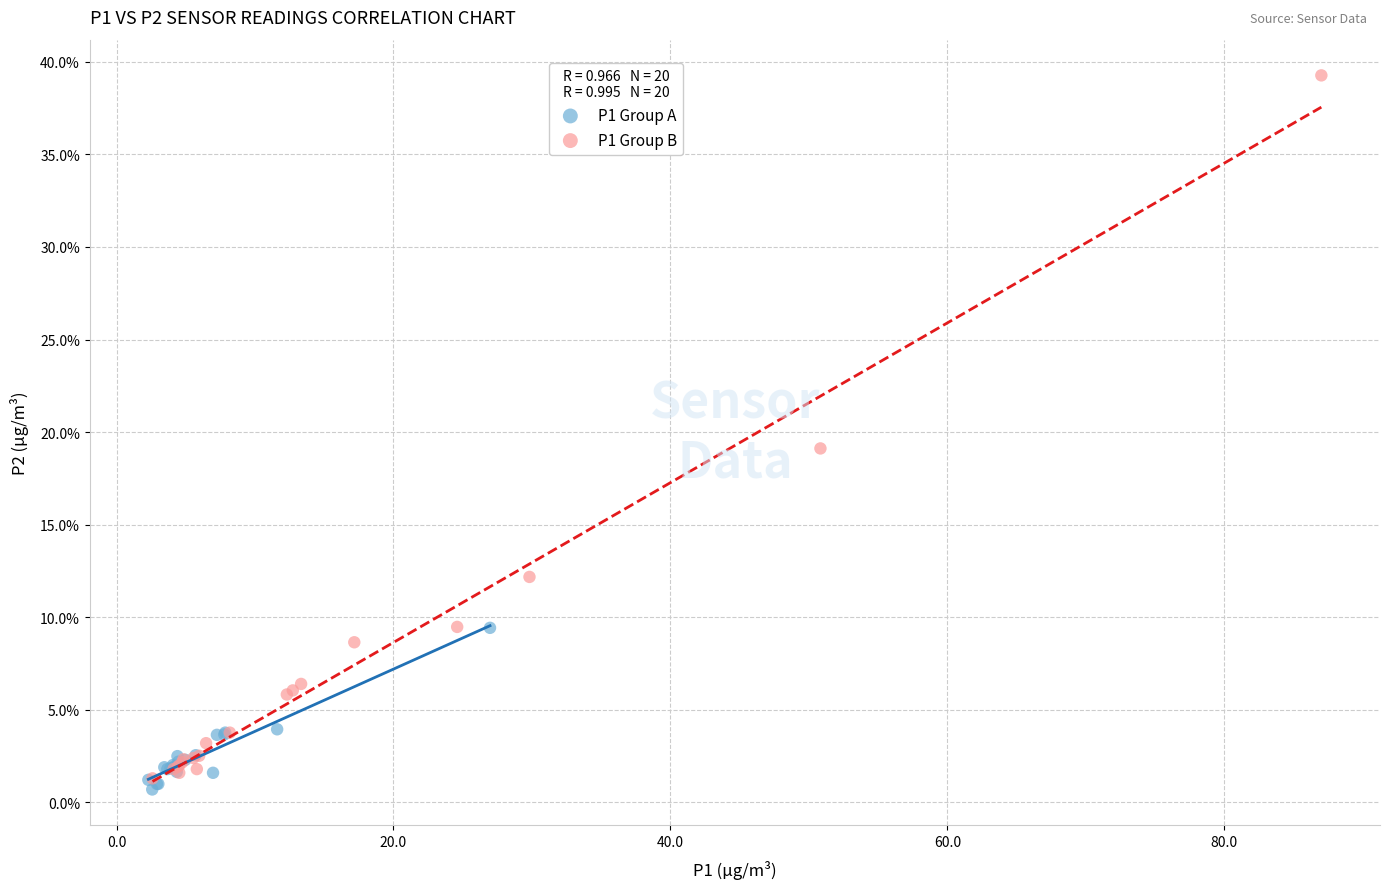

Which series contains the lowest Y value?

P1 Group A